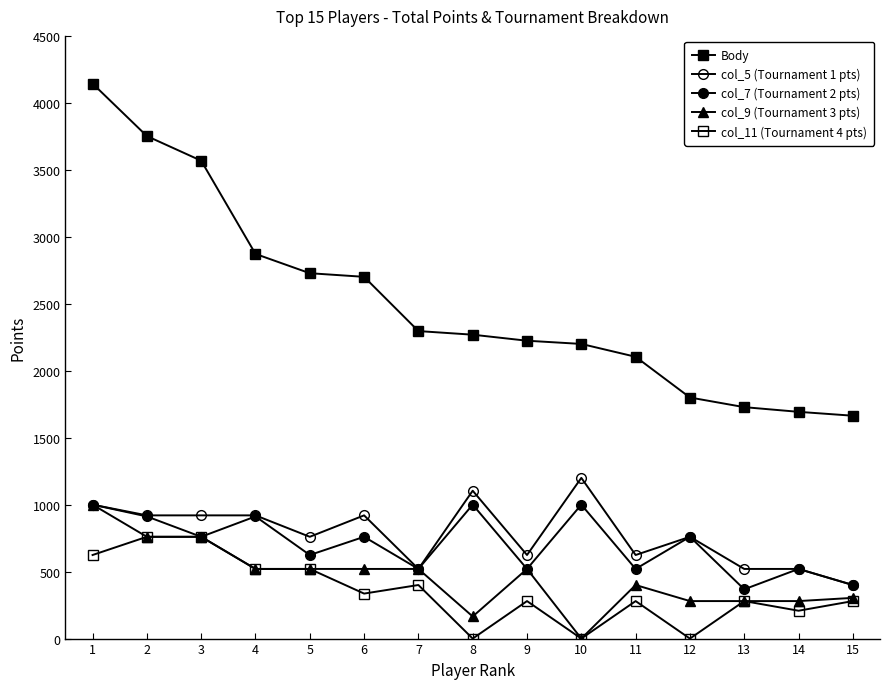

What is the difference between the maximum and minimum values in the col_9 (Tournament 3 pts) series?

1000